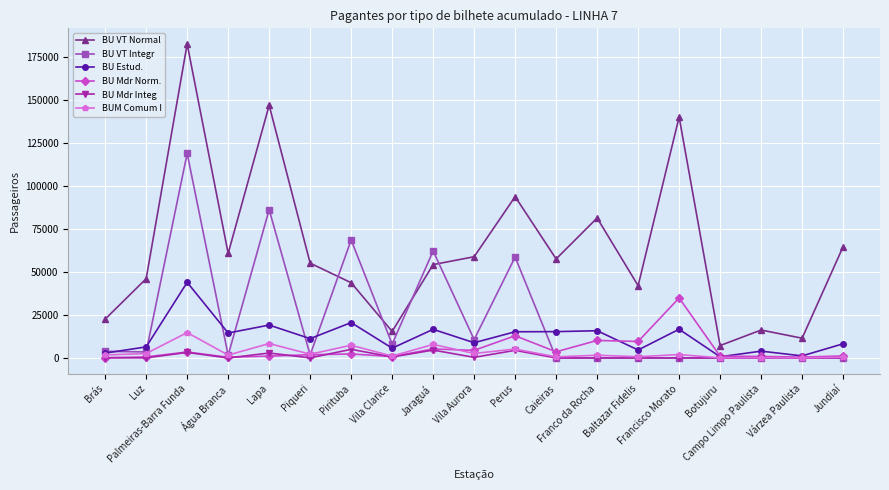

What is the difference between the maximum and minimum values in the BU Estud. series?

43258